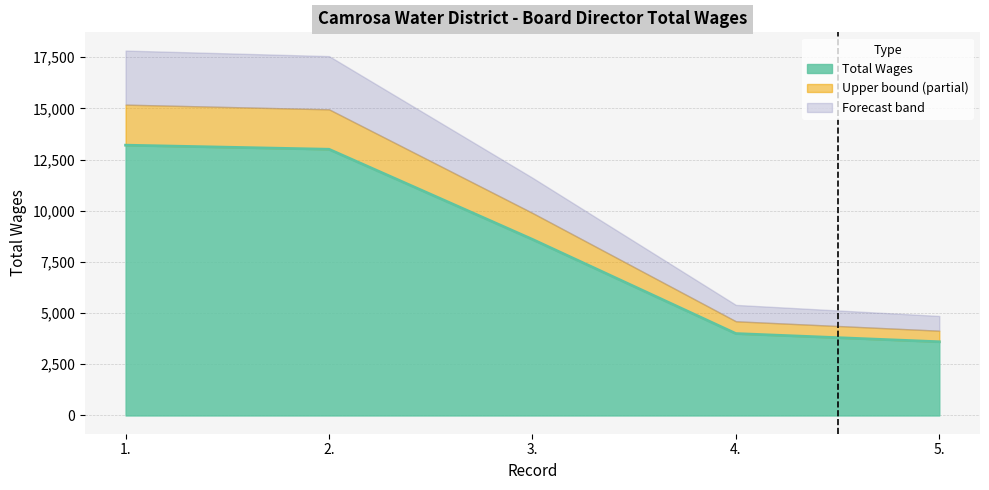

The value at 1. is 13200. True or false?

True